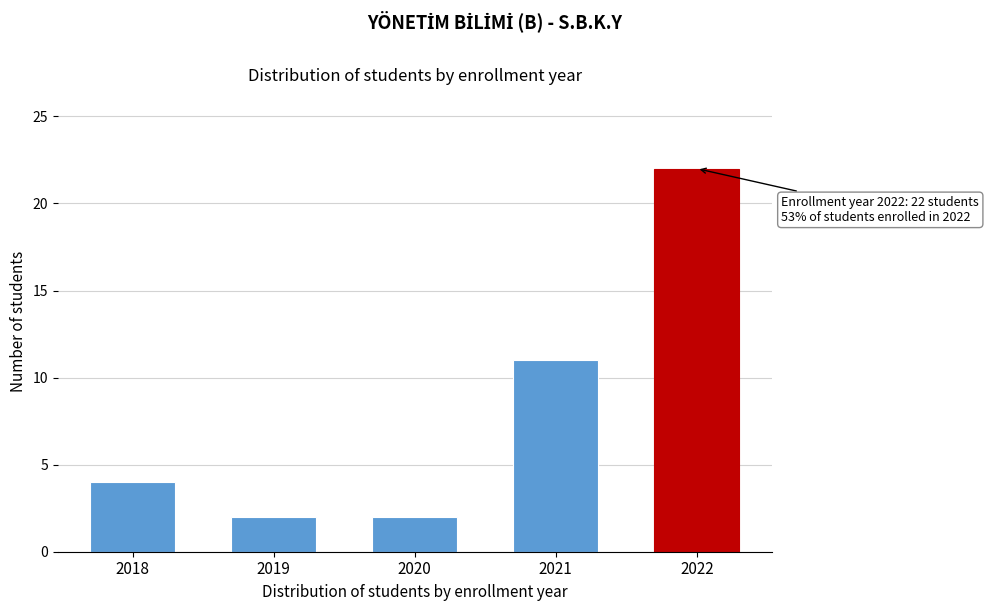

Reading right to left, transcribe all the data shown in this chart.

2022=22	2021=11	2020=2	2019=2	2018=4